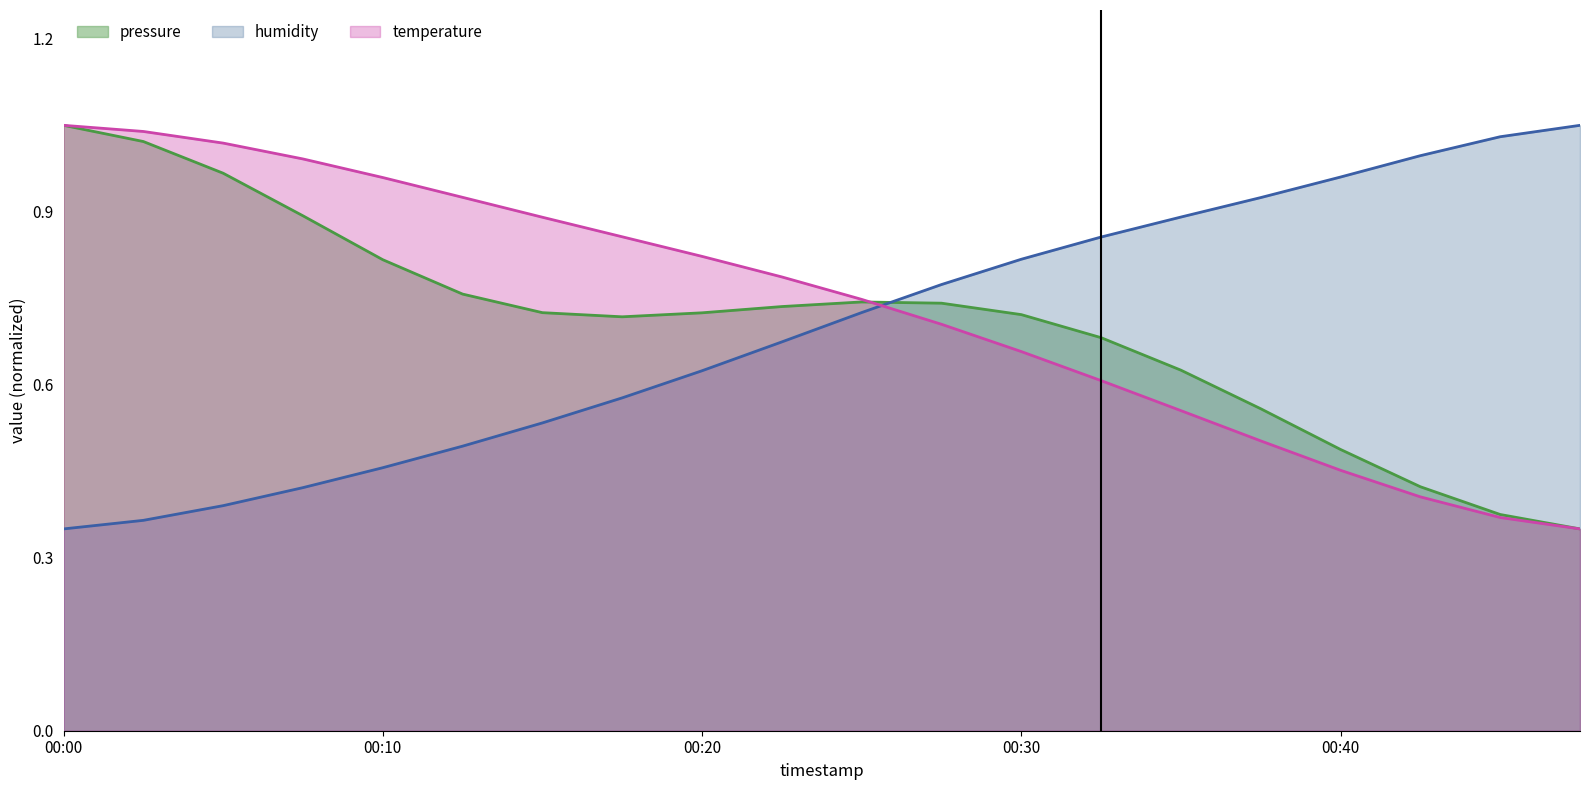

List the labels in order of humidity value, smallest first.

00:00, 00:02, 00:05, 00:07, 00:10, 00:12, 00:15, 00:17, 00:20, 00:22, 00:25, 00:27, 00:30, 00:32, 00:35, 00:37, 00:40, 00:42, 00:45, 00:47